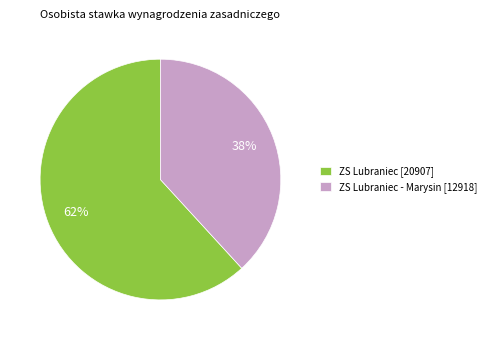

How many slices are in this pie chart?

2